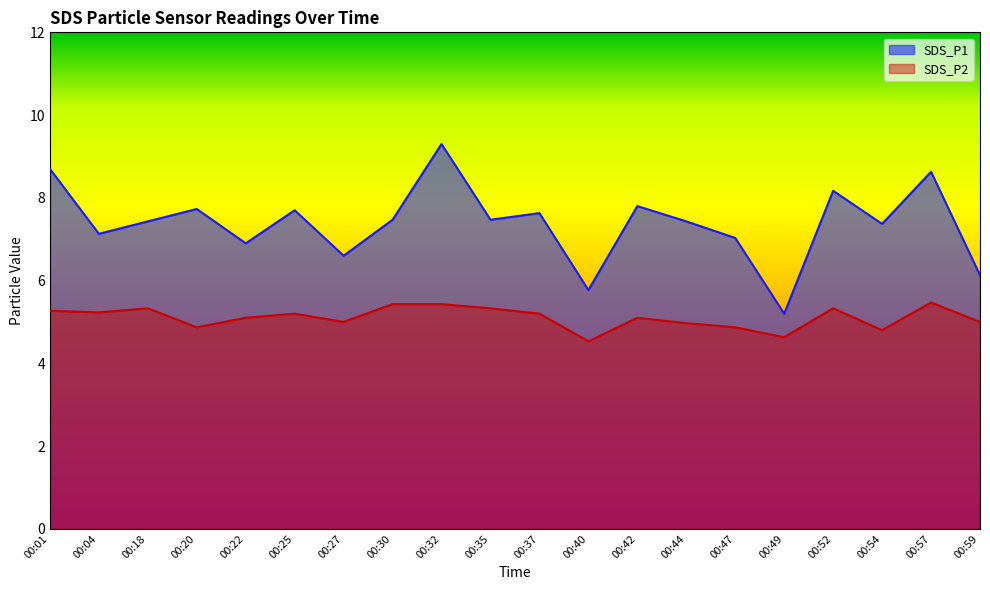

What is the sum of all SDS_P1 values?

147.6